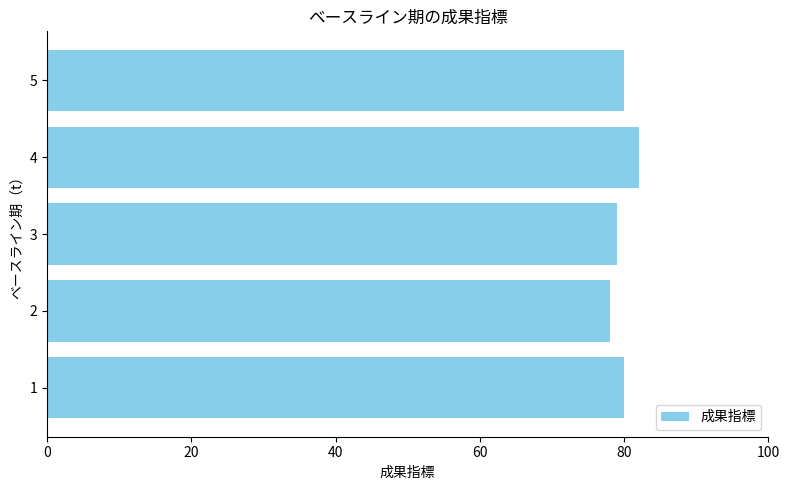

What is the sum of the values at 5 and 4?

162